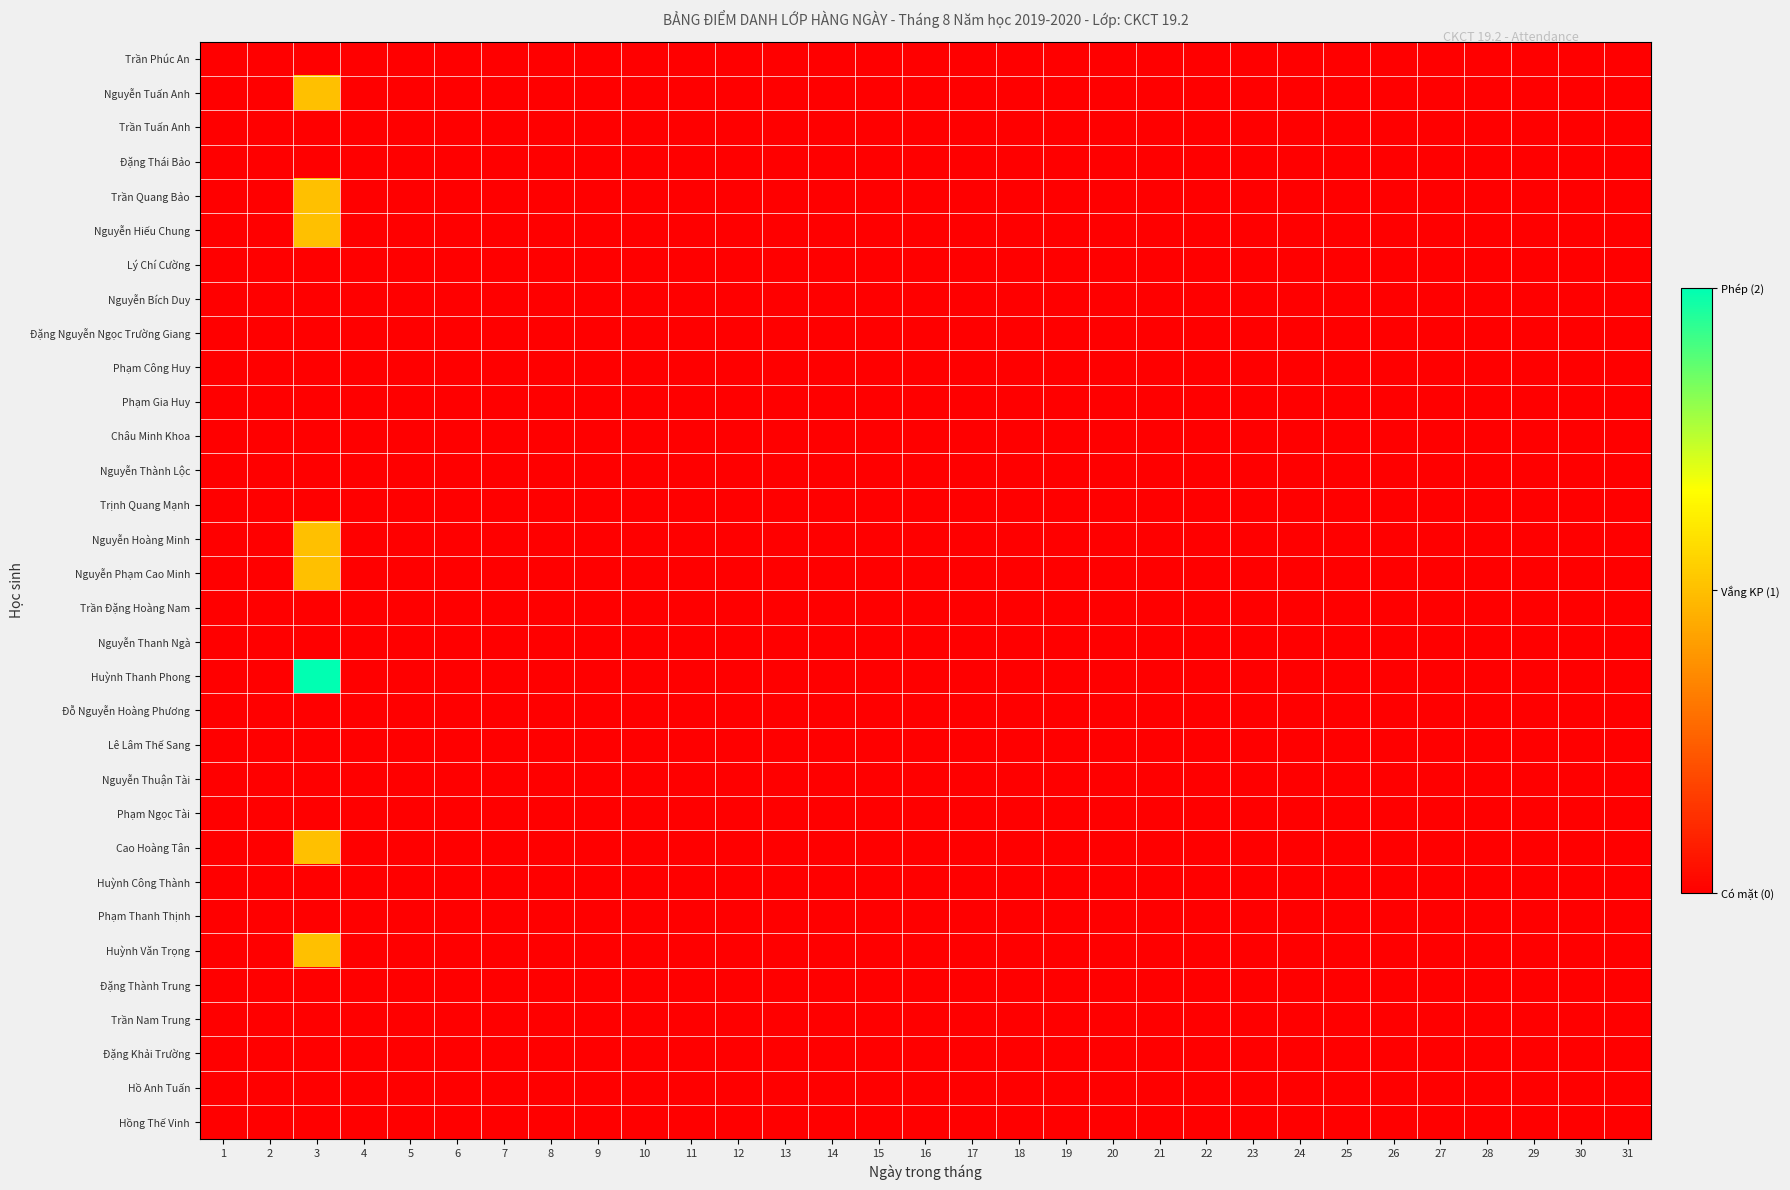

Which series has the largest range (max minus min)?

Huỳnh Thanh Phong